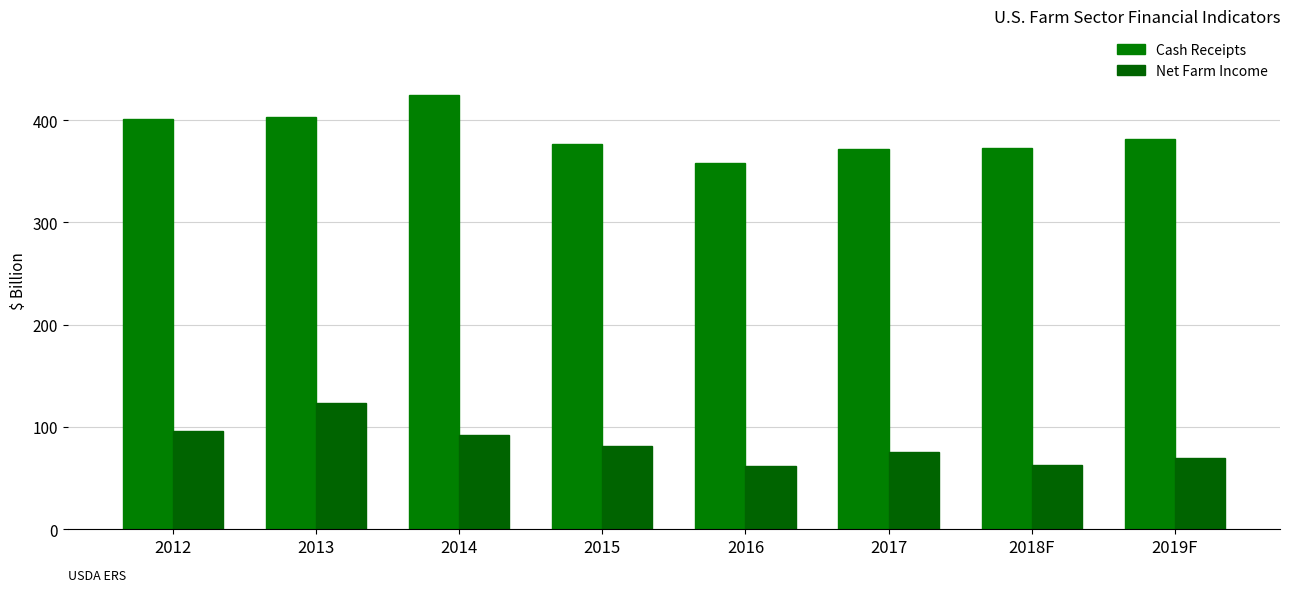

Which series has the largest total across all categories?

Cash Receipts